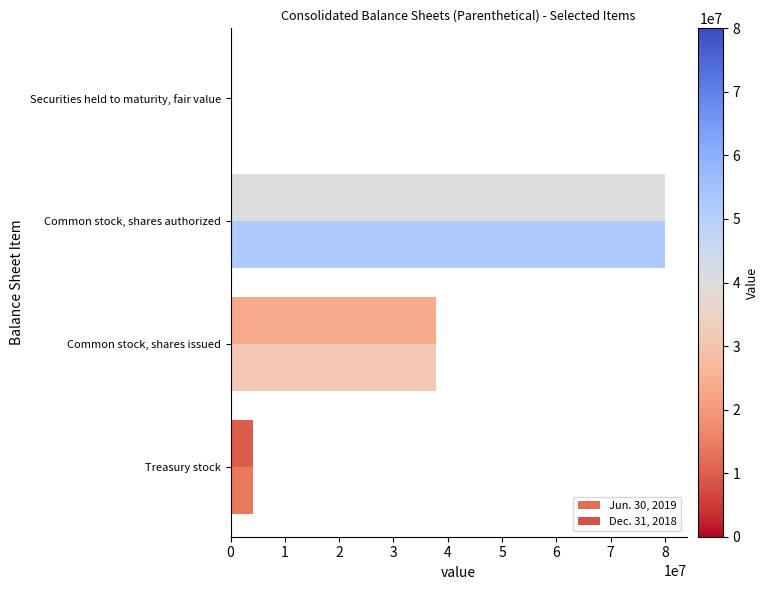

How many categories are shown in the chart?

4